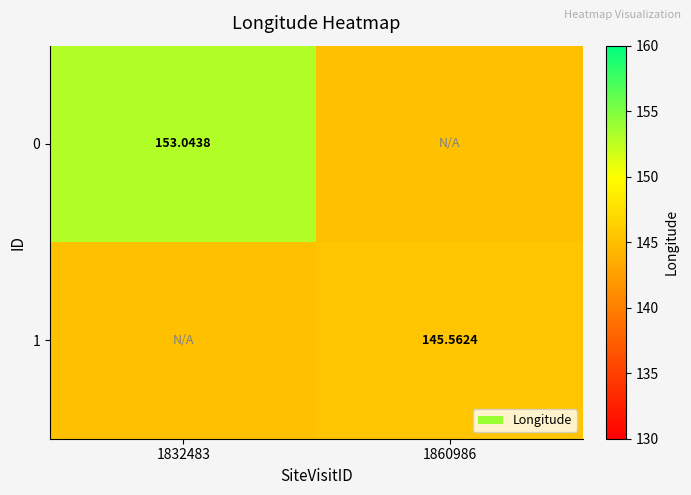

How many series are shown in this chart?

2